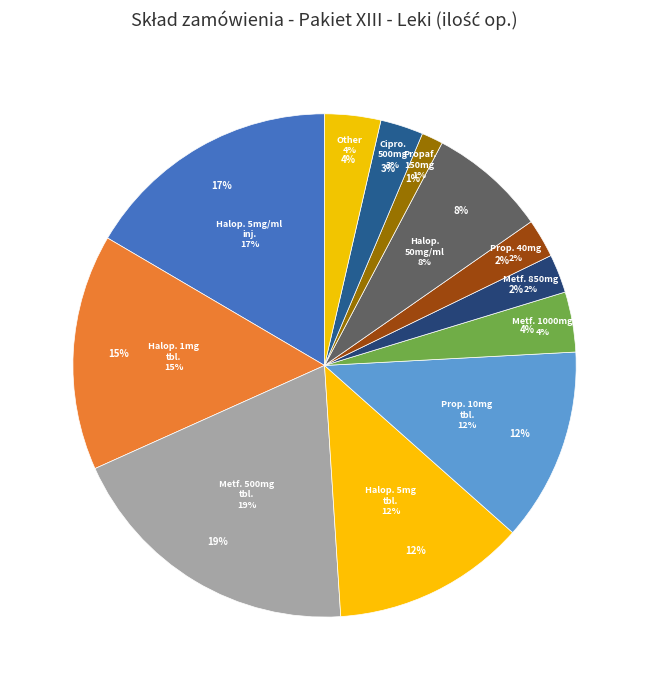

To the nearest percent, what is the combined percentage of Ciprofloxacinum 500mg tbl. and Other?

6%